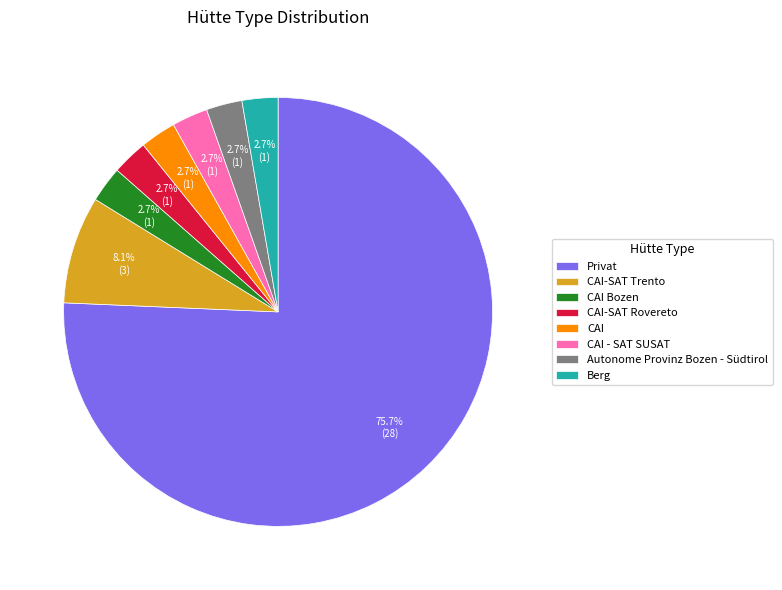

Is it true that CAI is 3% of the pie?

True